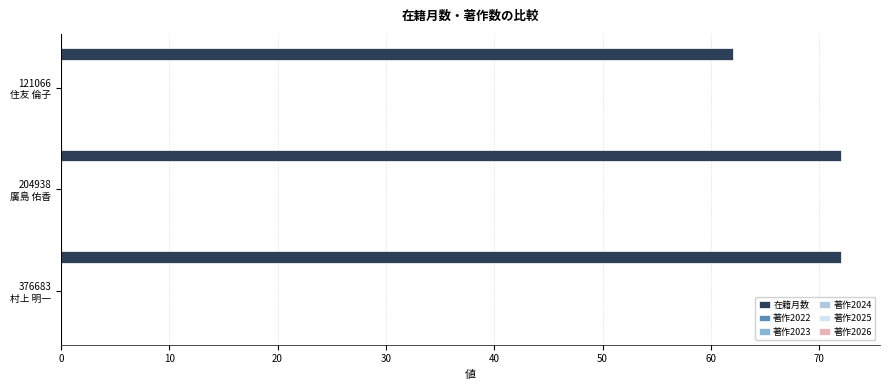

What is the value of the 2nd bar from the top?

72